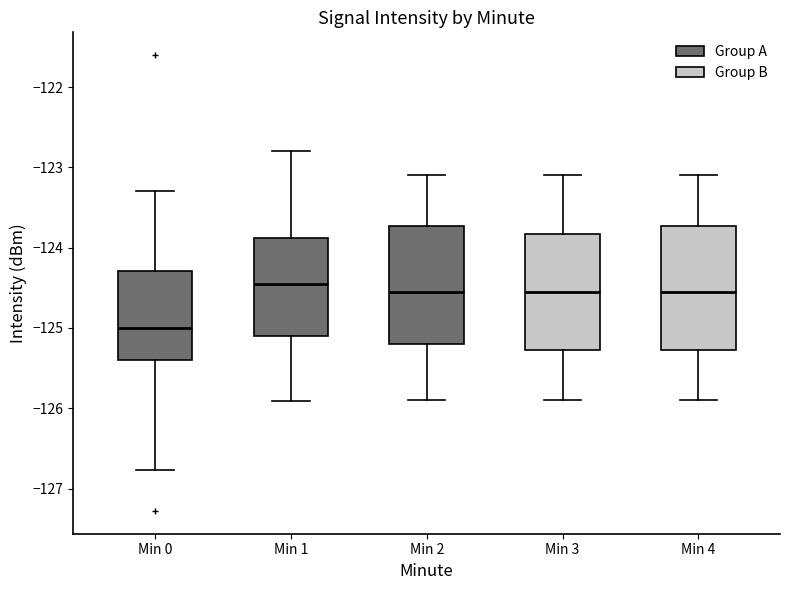

Where does the upper whisker of the box for Min 1 end on the y-axis? The values are not printed on the chart, so give them approximately, as read against the axis.

-122.8